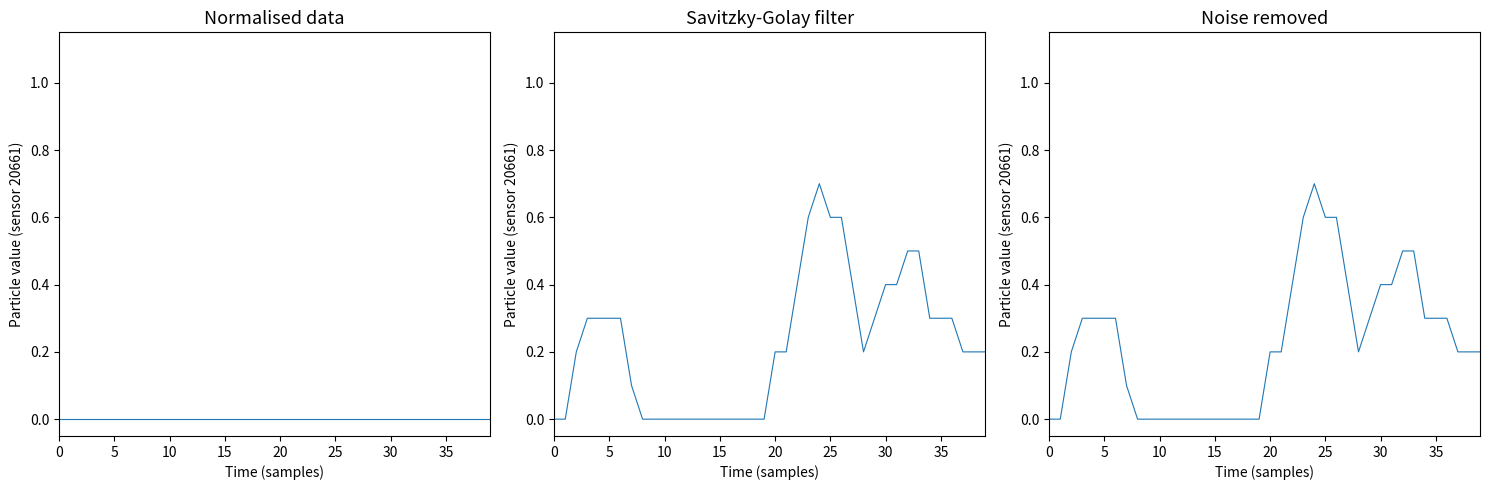

What is the label of the 29th point from the left?

28